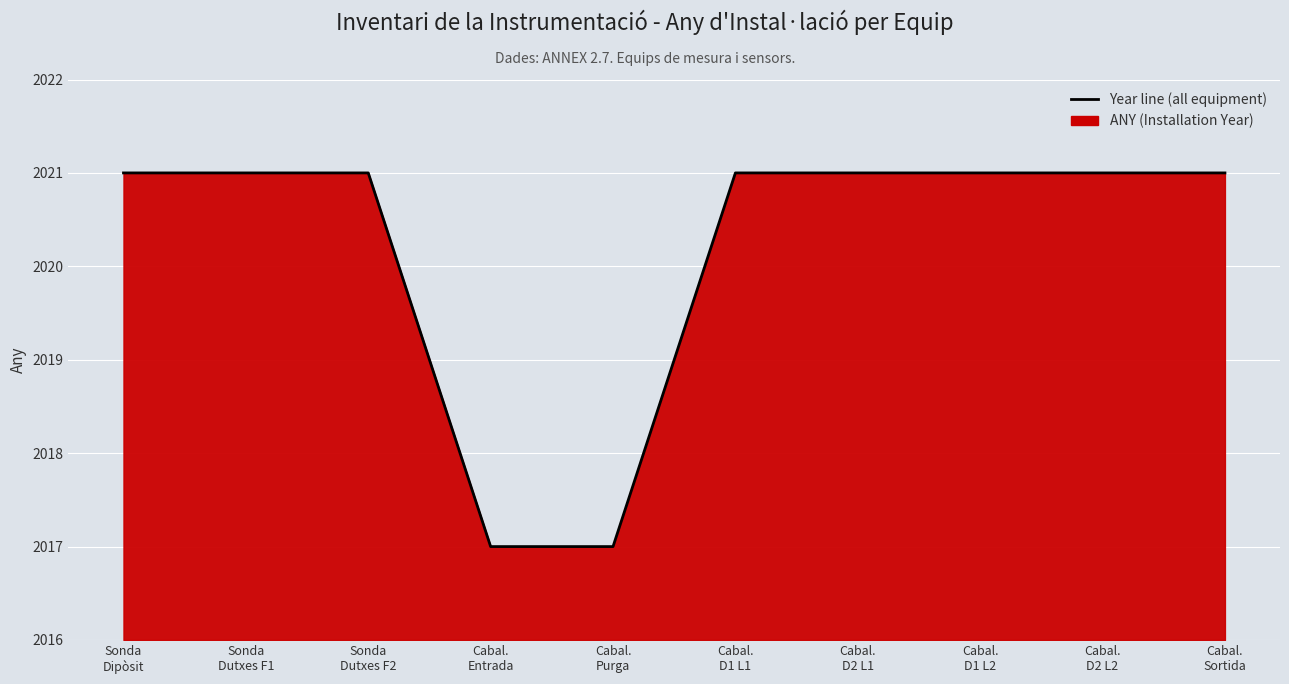

Reading right to left, extract all data points from this chart.

Cabal.
Sortida=2021	Cabal.
D2 L2=2021	Cabal.
D1 L2=2021	Cabal.
D2 L1=2021	Cabal.
D1 L1=2021	Cabal.
Purga=2017	Cabal.
Entrada=2017	Sonda
Dutxes F2=2021	Sonda
Dutxes F1=2021	Sonda
Dipòsit=2021